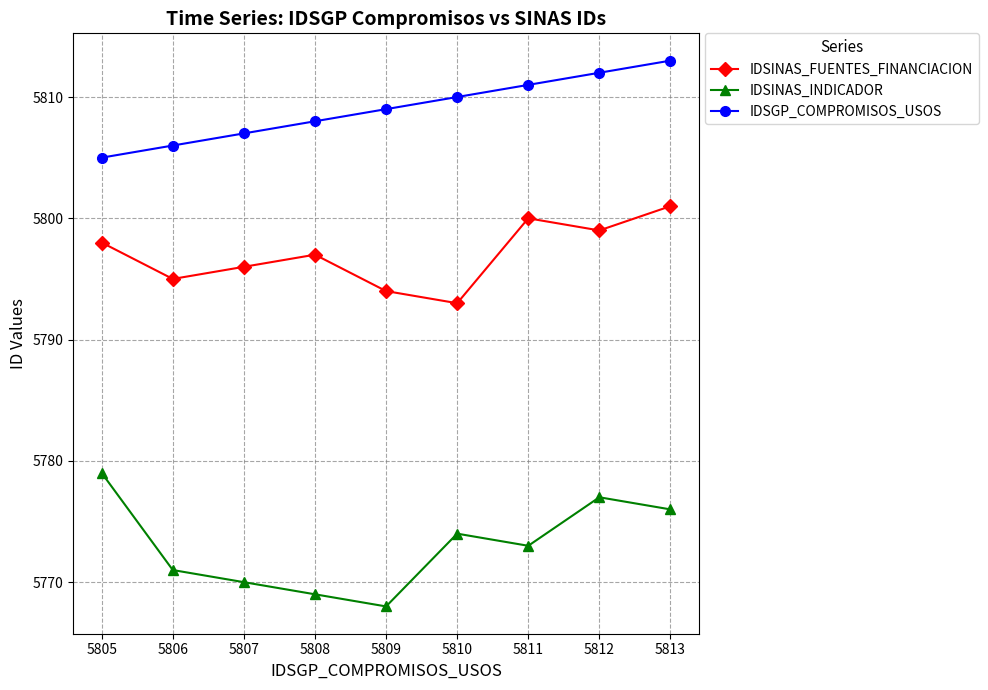

At which label is IDSINAS_FUENTES_FINANCIACION closest to 5797?

5808